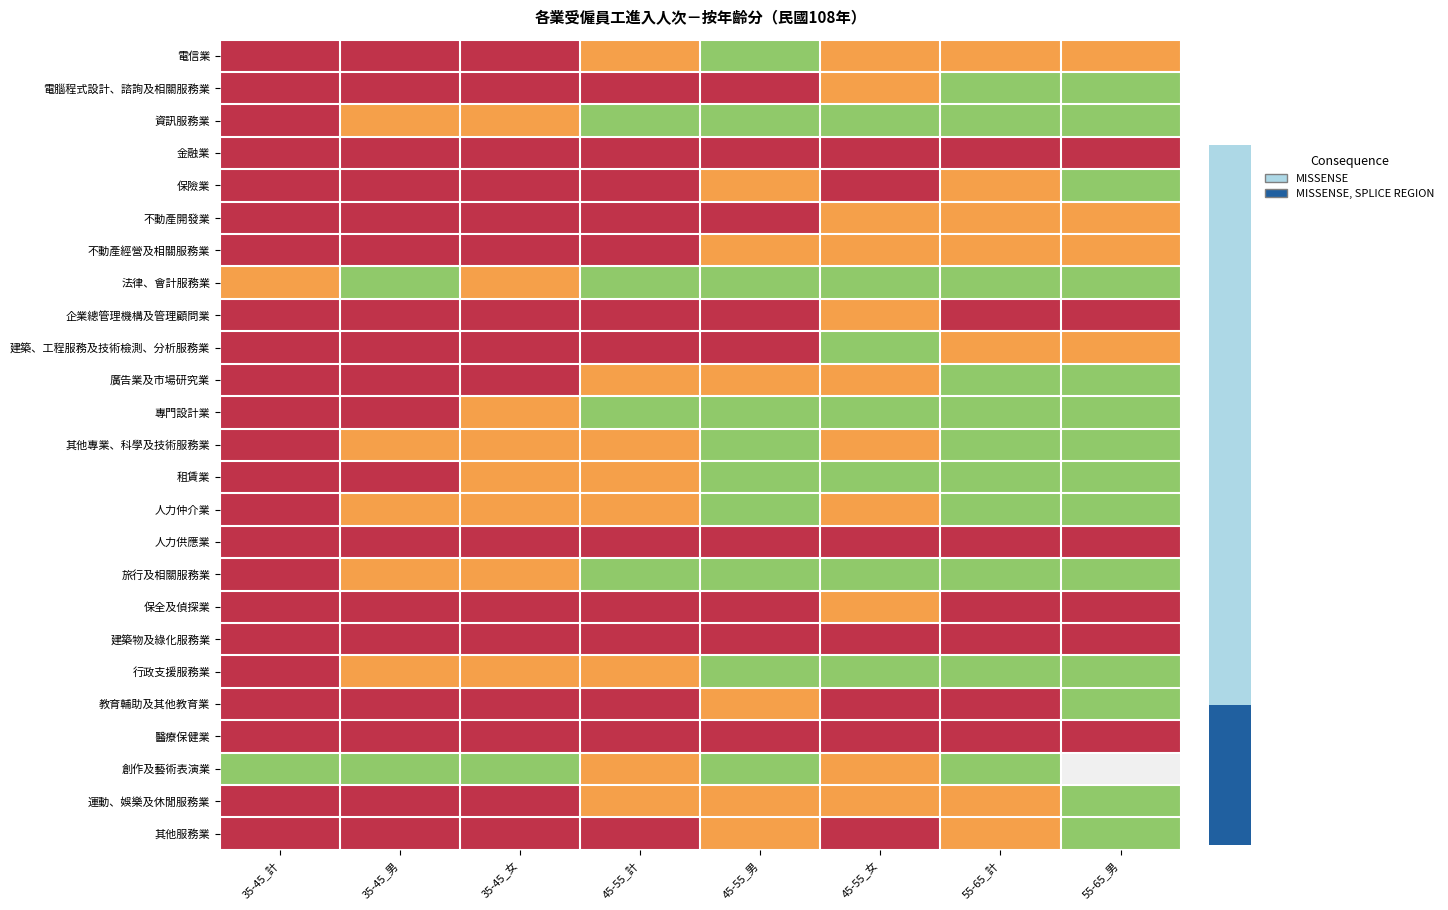

Between 55-65_男 and 45-55_男, which is larger?

55-65_男